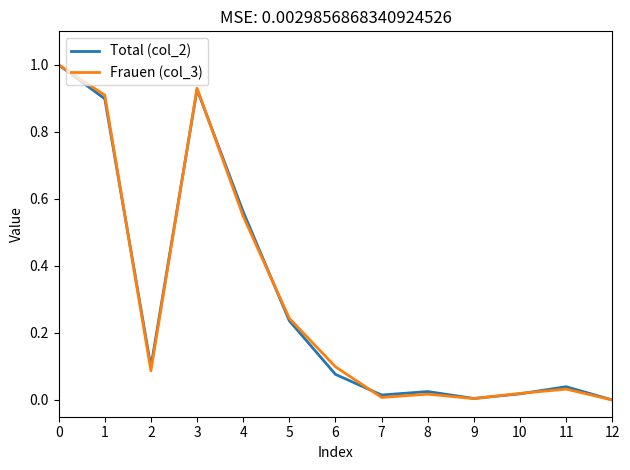

What is the total value across all series at 1?

1.8